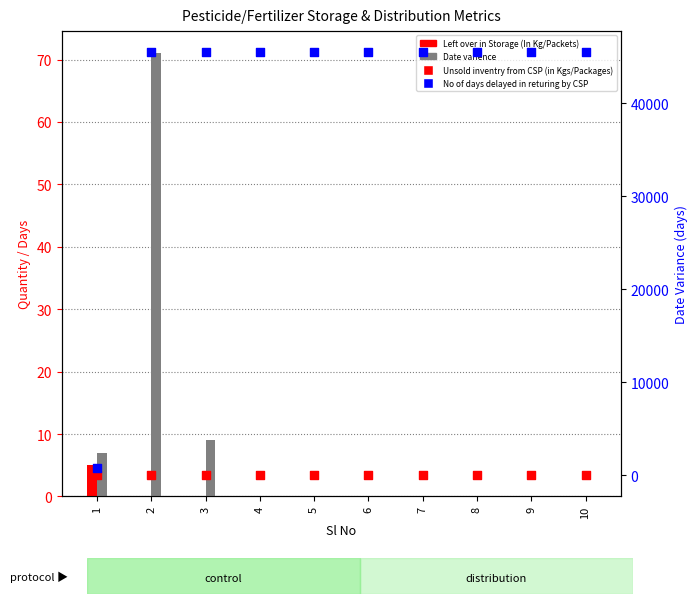

Which series has the largest Y range (max minus min)?

No of days delayed in returing by CSP